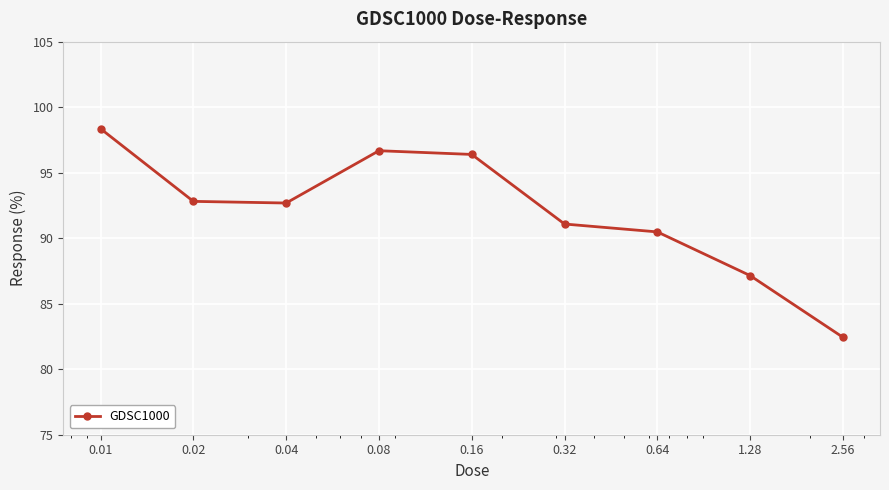

What is the value of the 1st point from the left?

98.4